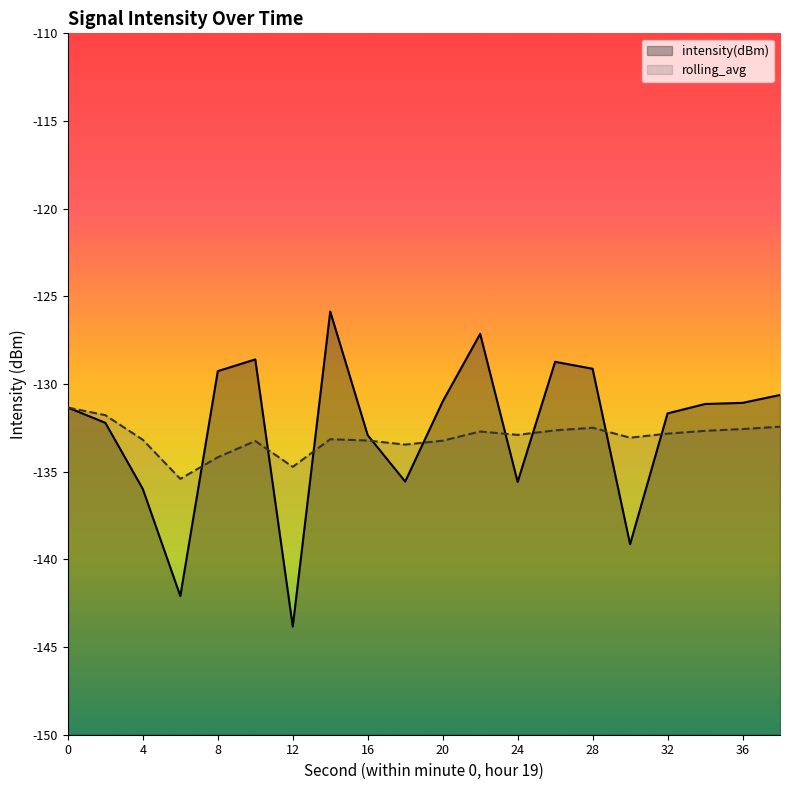

At which label is rolling_avg closest to -133?

30